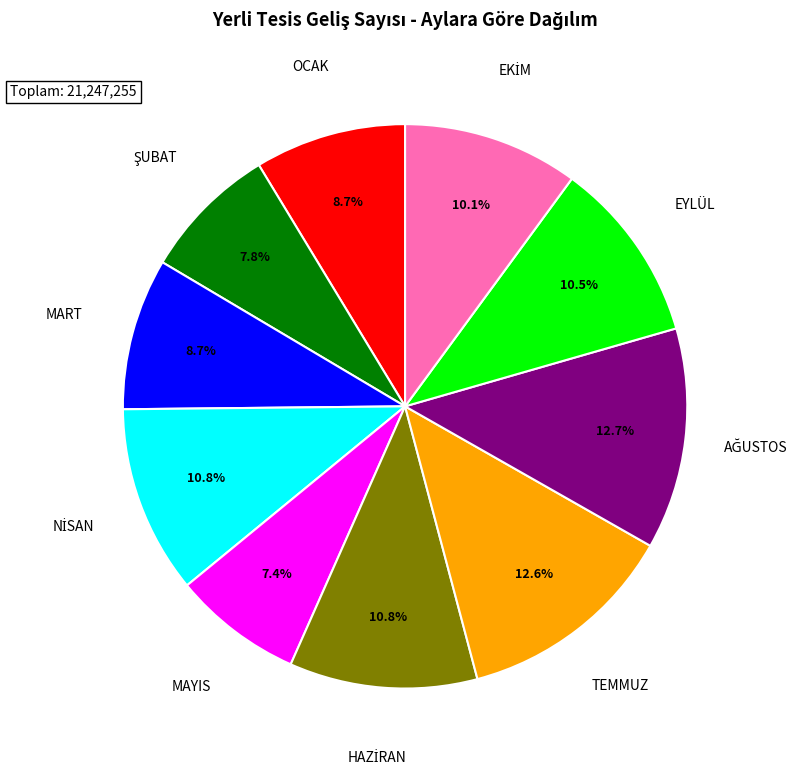

Is there a majority slice in this chart?

No